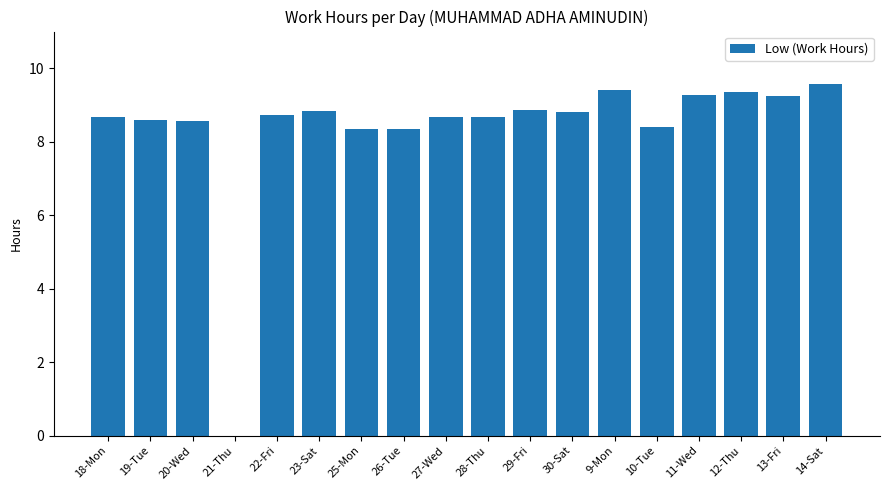

What is the sum of all values?

150.3